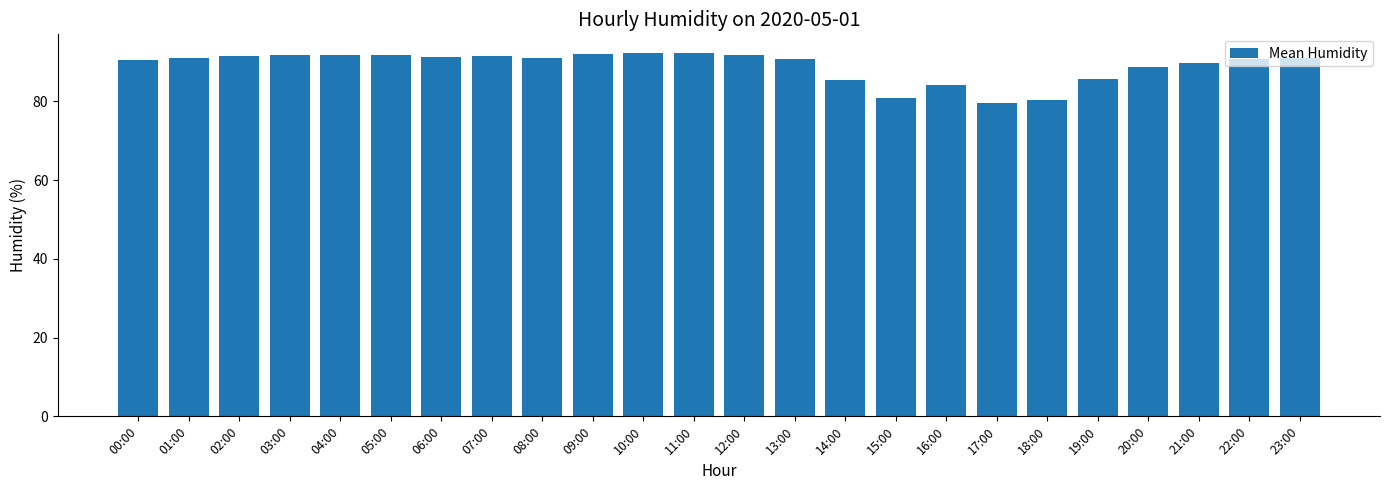

Between 07:00 and 20:00, which is larger?

07:00